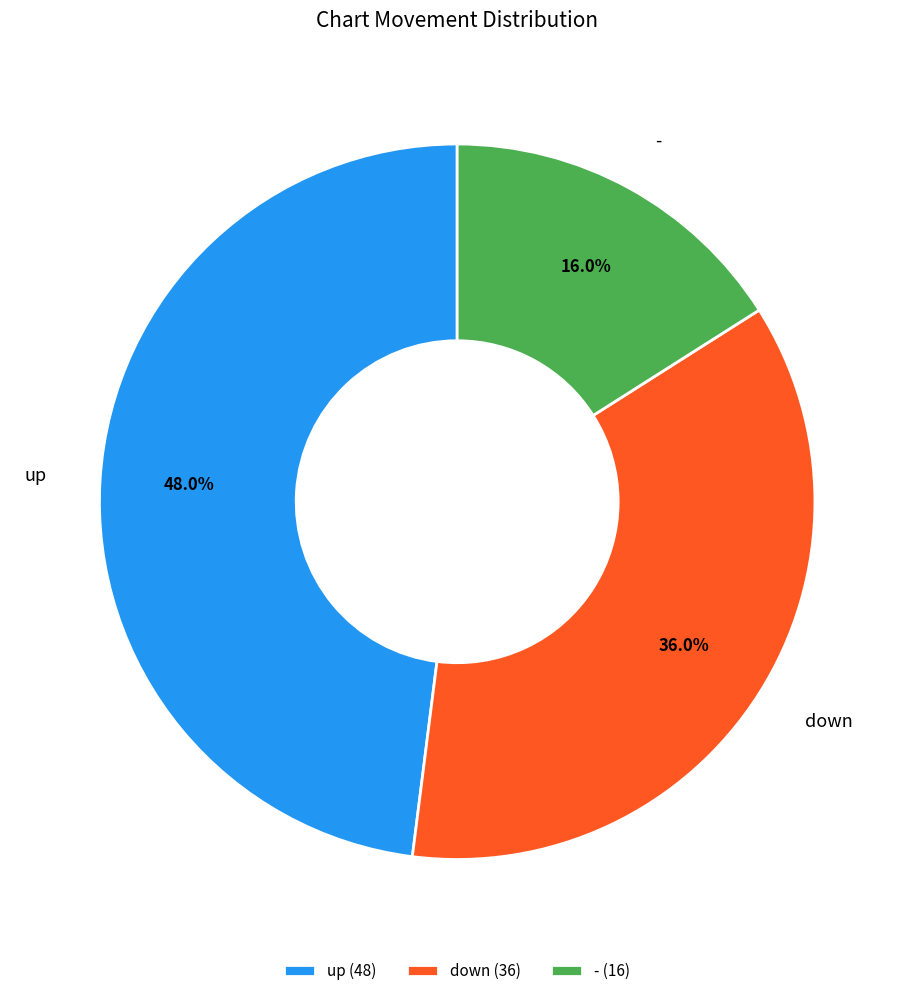

Which slice is the largest?

up